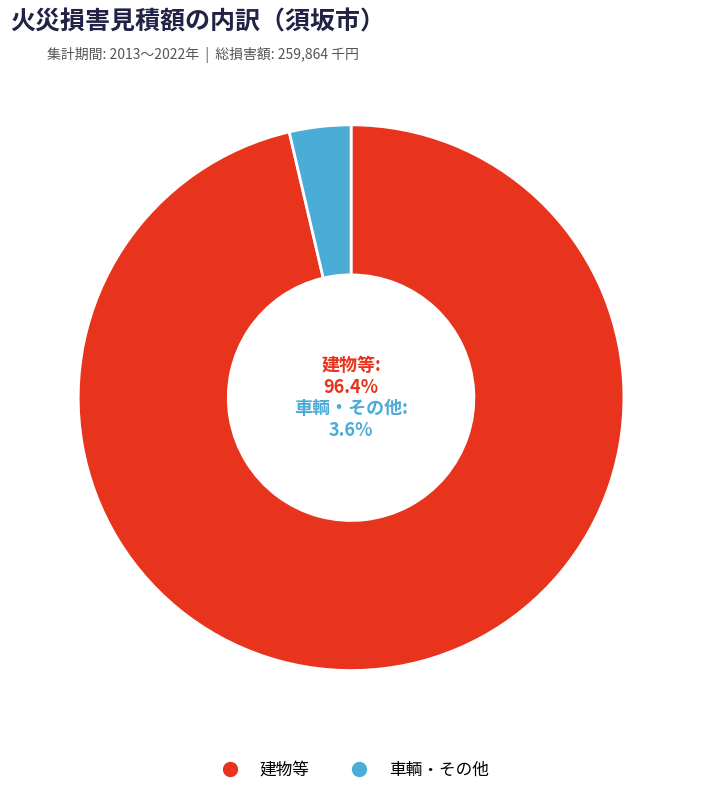

True or false: 2022 accounts for 1% of the total.

False